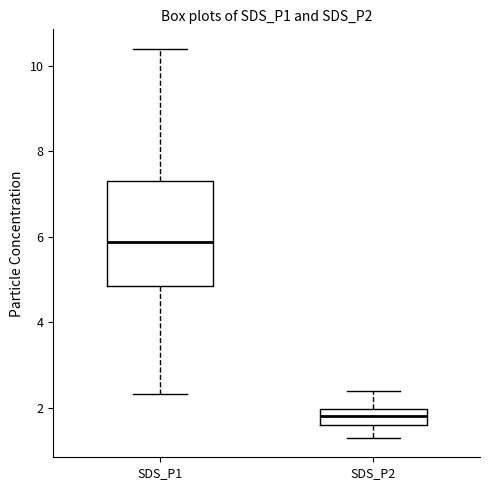

Which box is the tallest, from its lower edge to its upper edge?

SDS_P1